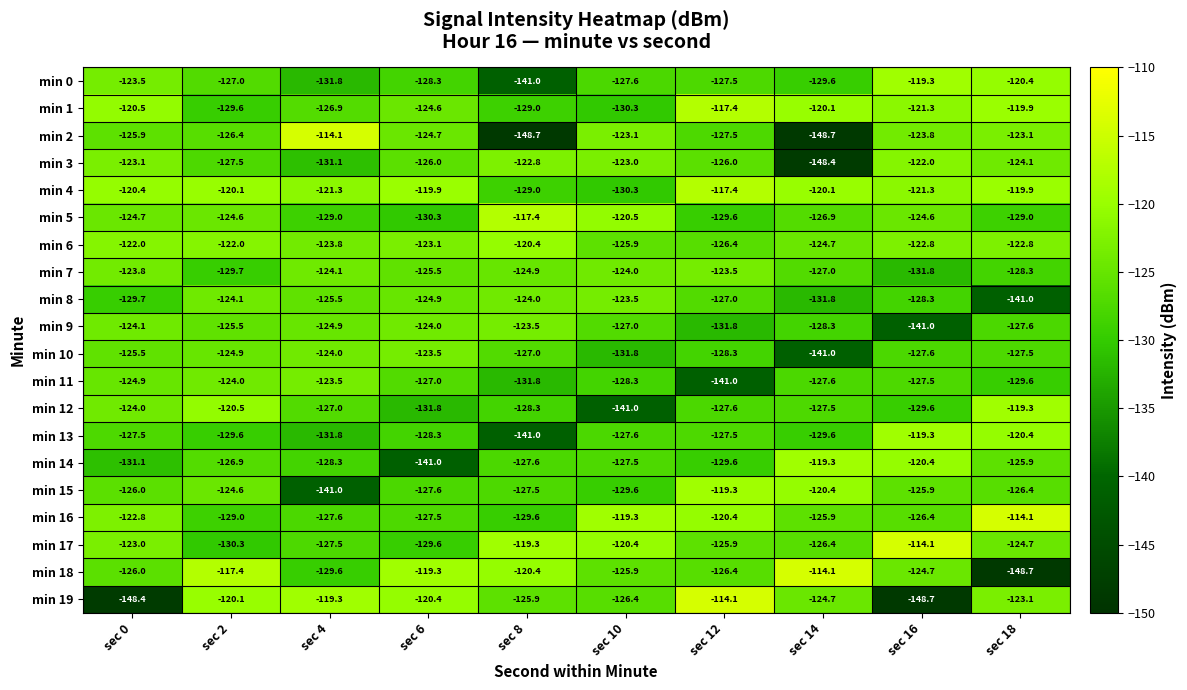

What is the difference between the highest and lowest values at sec 10?

21.7